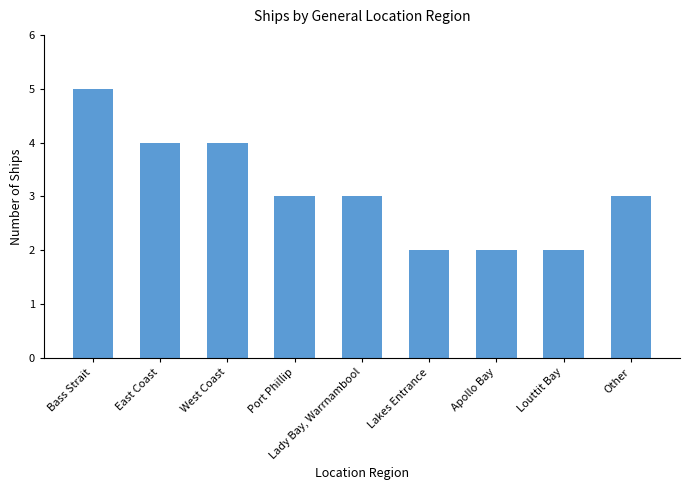

Reading left to right, transcribe all the data shown in this chart.

5	4	4	3	3	2	2	2	3